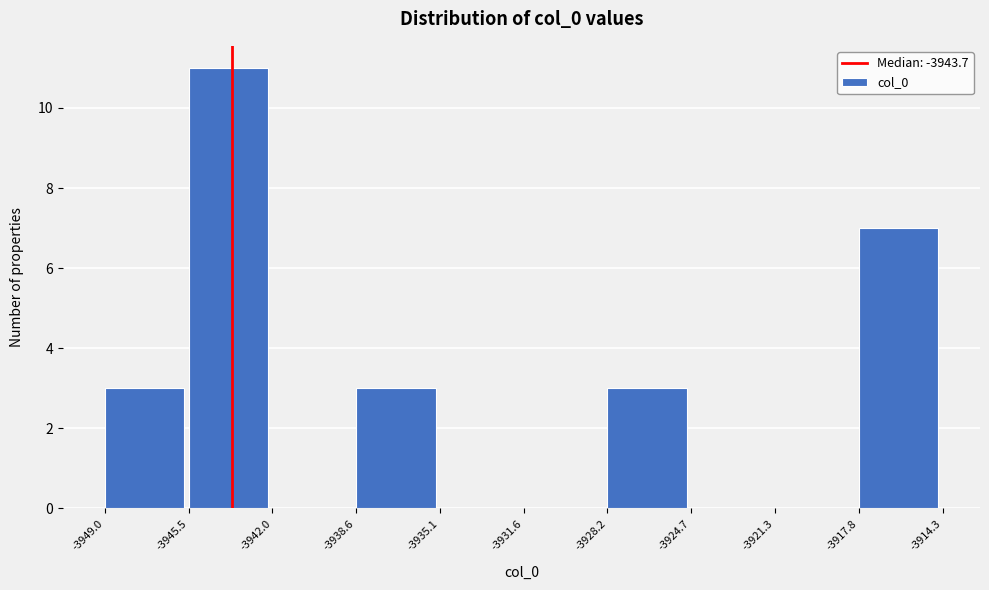

How tall is the bar that spans -3945.5 to -3942.0 on the x-axis? The values are not printed on the chart, so give them approximately, as read against the axis.

11